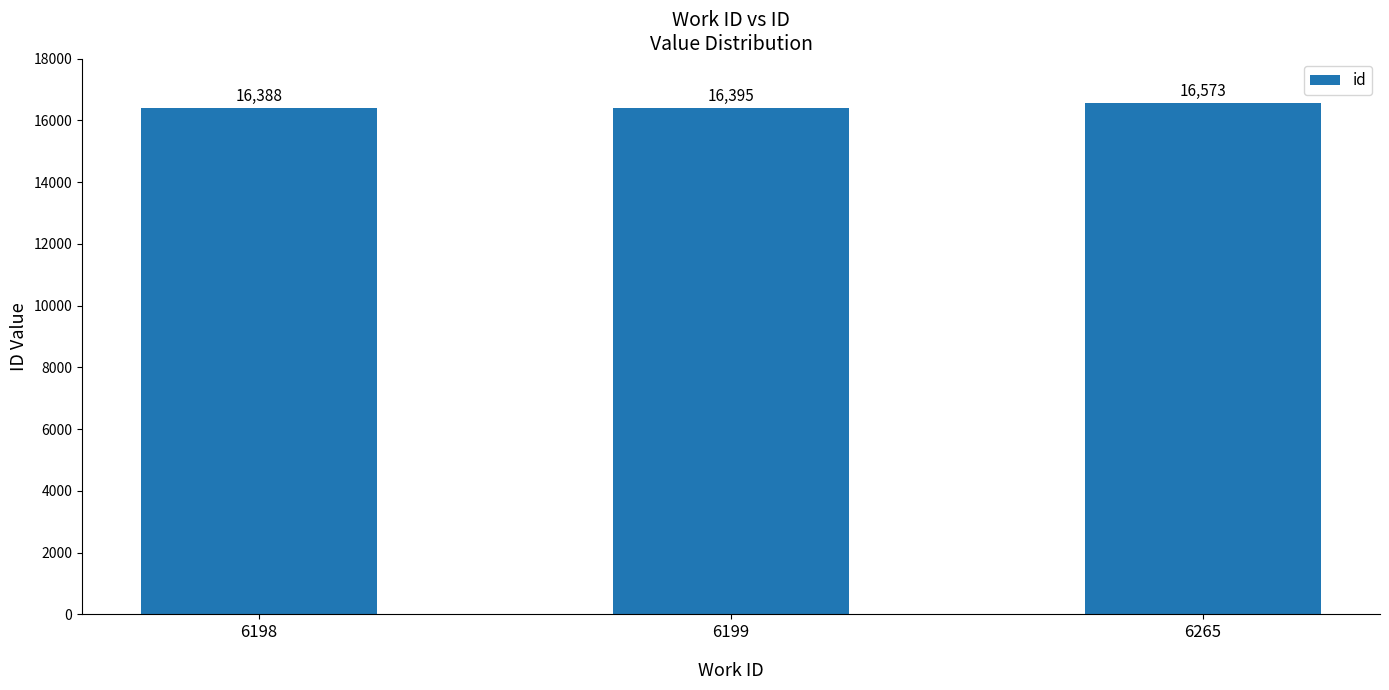

Reading right to left, extract all data points from this chart.

6265=16573	6199=16395	6198=16388